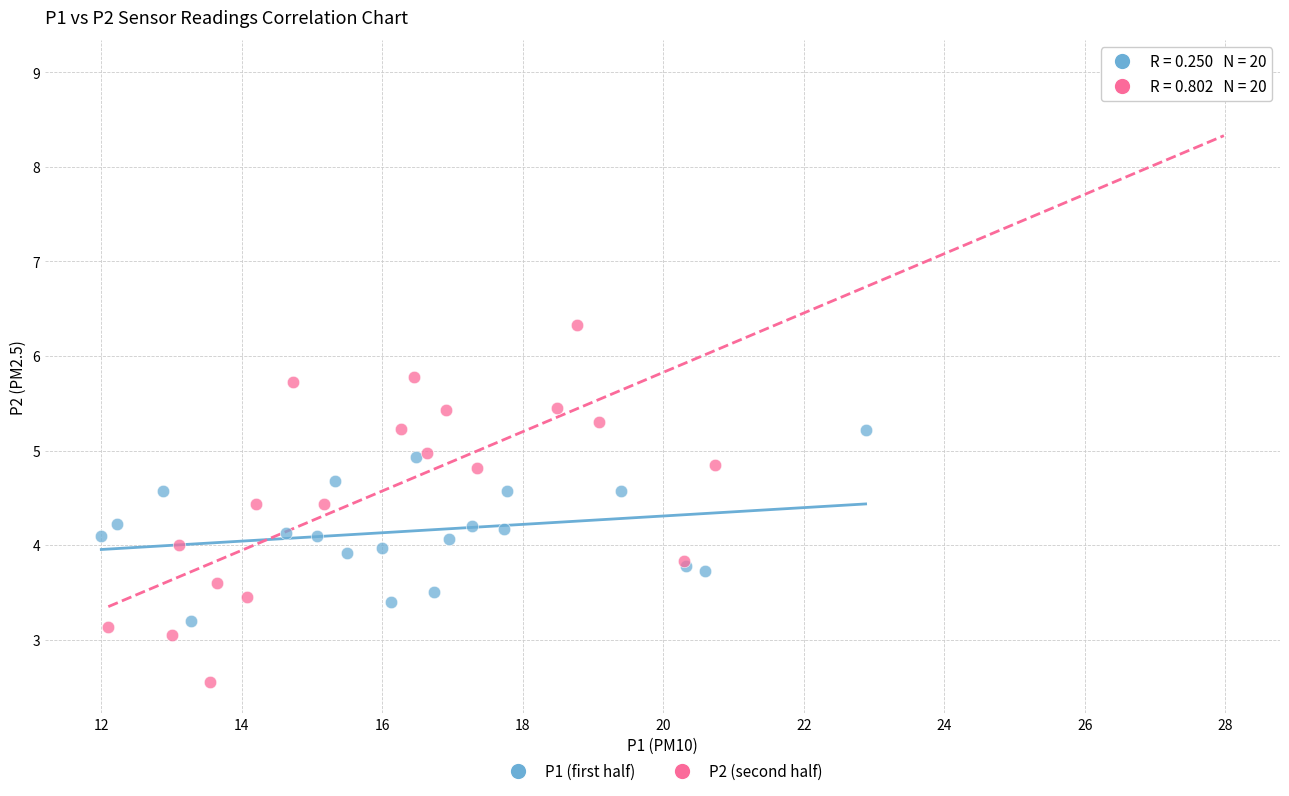

Which series has the largest Y range (max minus min)?

P2 (second half)